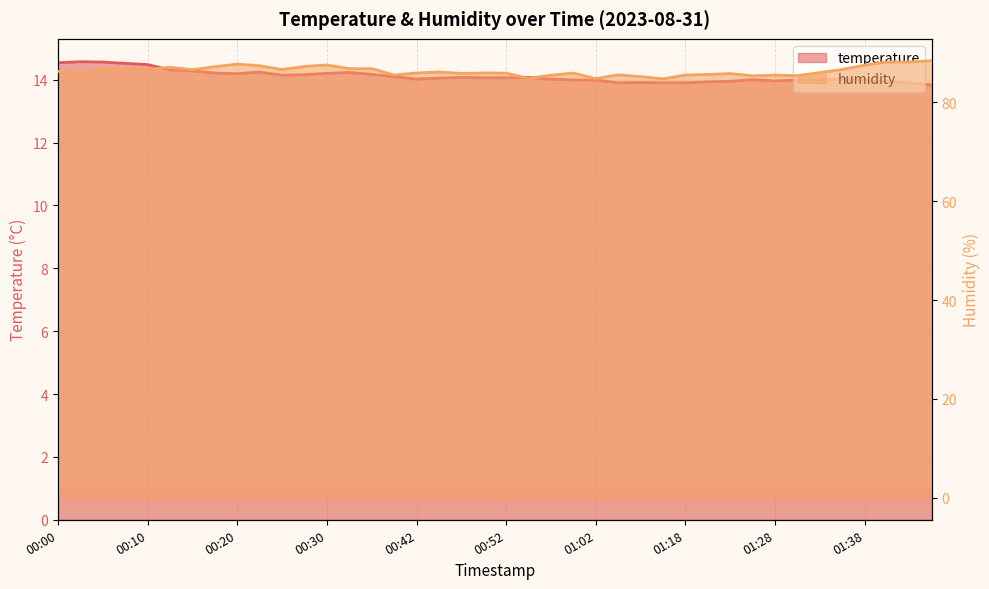

Which series has the largest total across all categories?

humidity